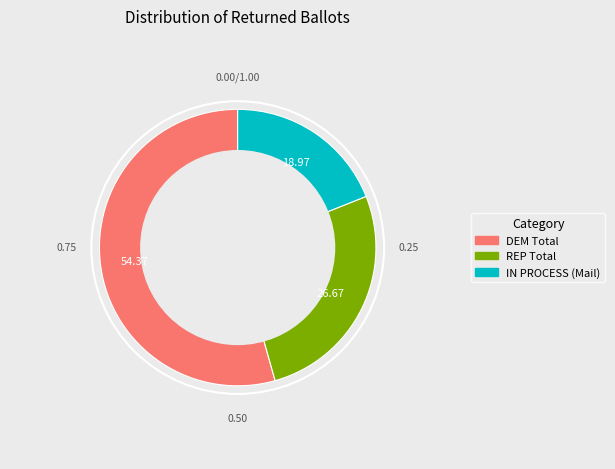

Which category has the biggest portion of the pie?

DEM Total